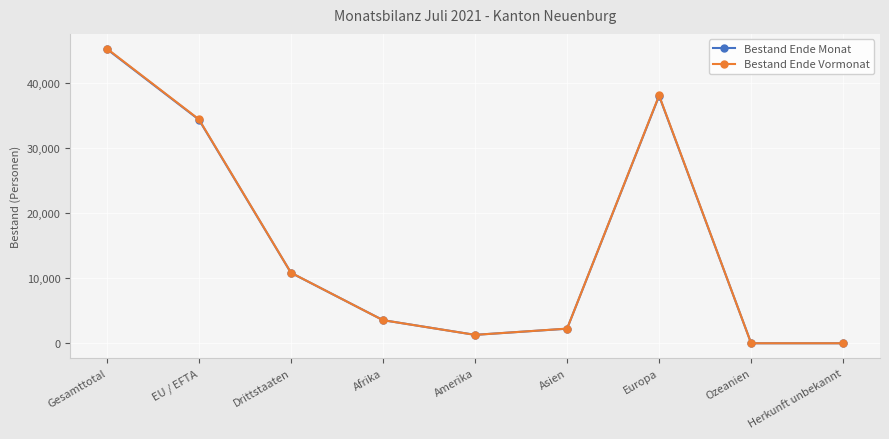

What is the spread (max minus min) of values at Gesamttotal?

71